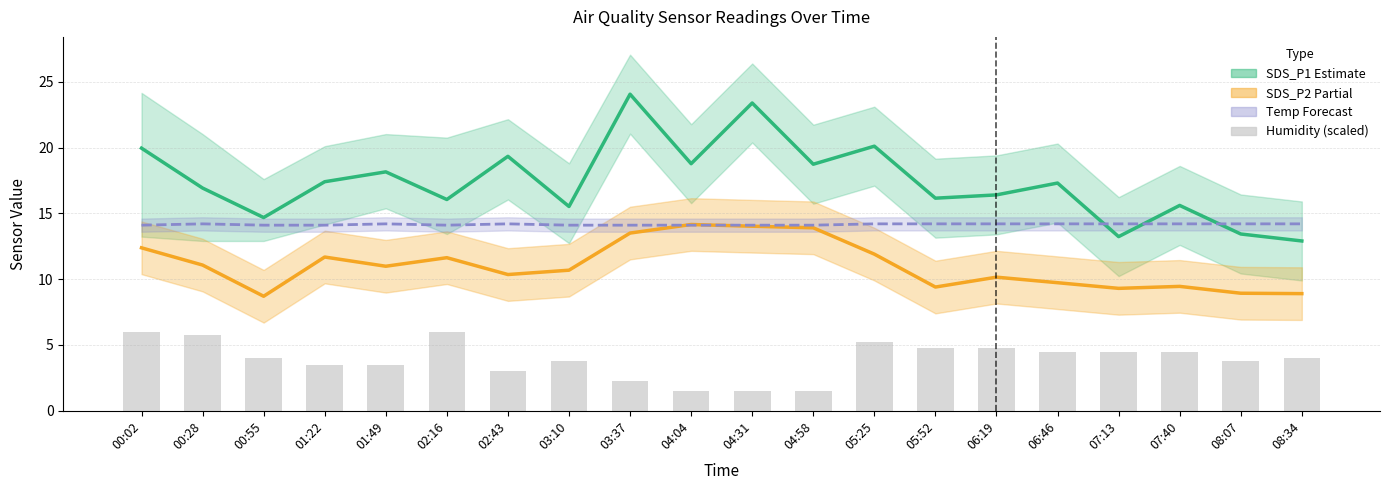

At 01:22, list the series in order from largest to smallest.

SDS_P1 (Estimate), Temp (Forecast), SDS_P2 (Partial), Humidity (scaled)